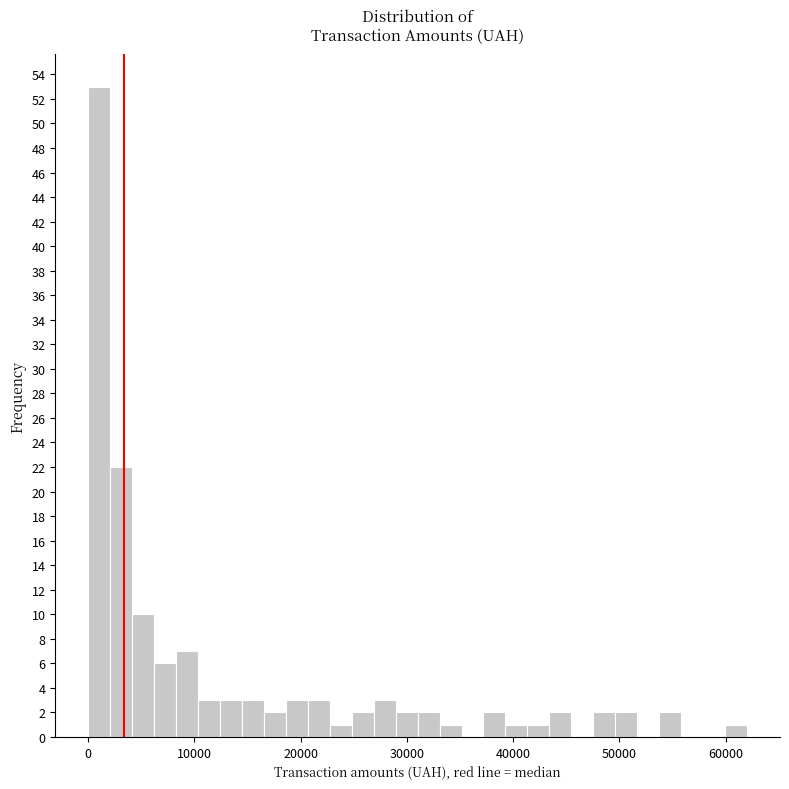

Read against the x-axis, roughly where is the centre of the tallest bar?

1000